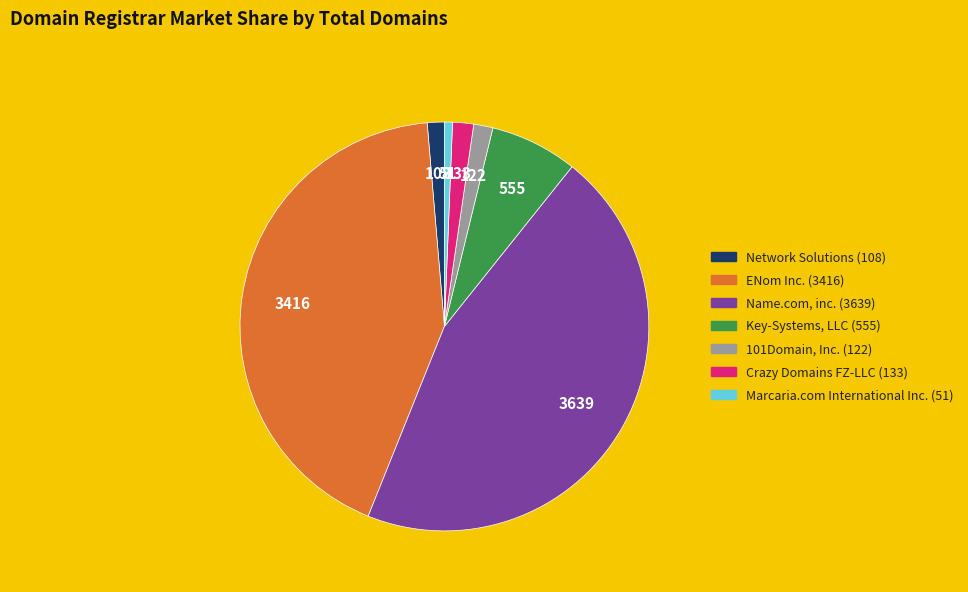

Approximately how many times larger is the value at Name.com, inc. compared to Crazy Domains FZ-LLC?

27.4